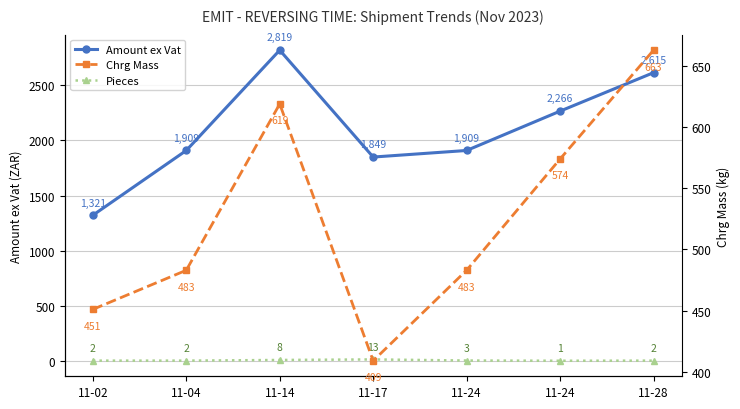

What is the lowest value of the Chrg Mass series?

409.0